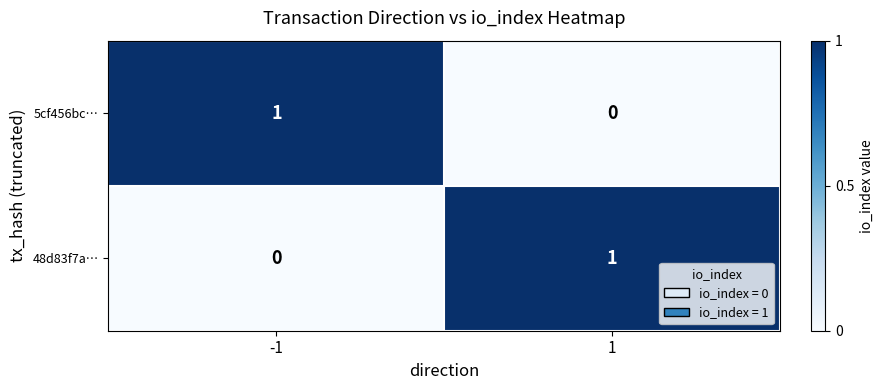

Reading left to right, extract all data points from this chart.

5cf456bc…: -1=1	1=0
48d83f7a…: -1=0	1=1